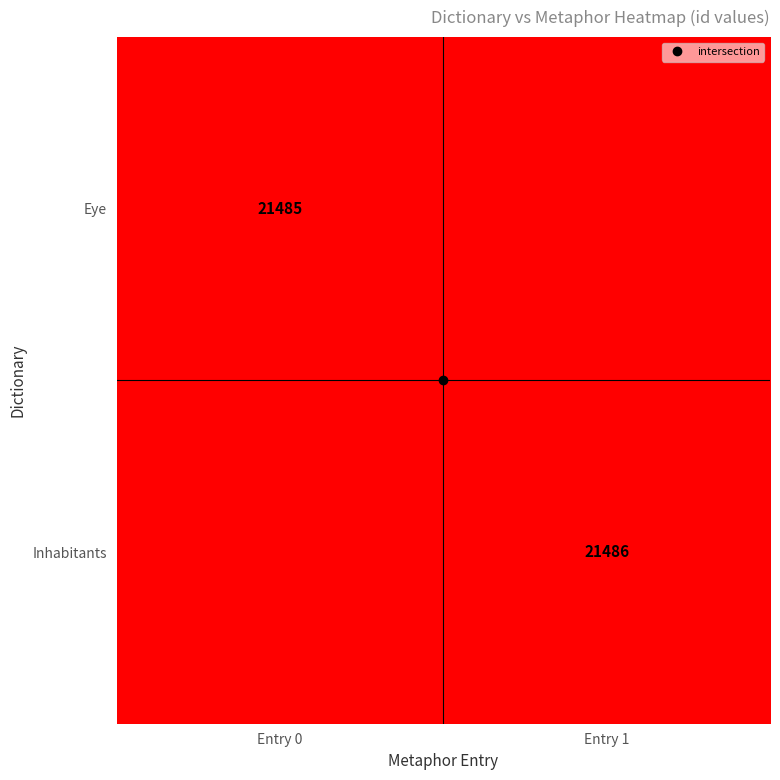

What is the maximum value for Inhabitants?

21486